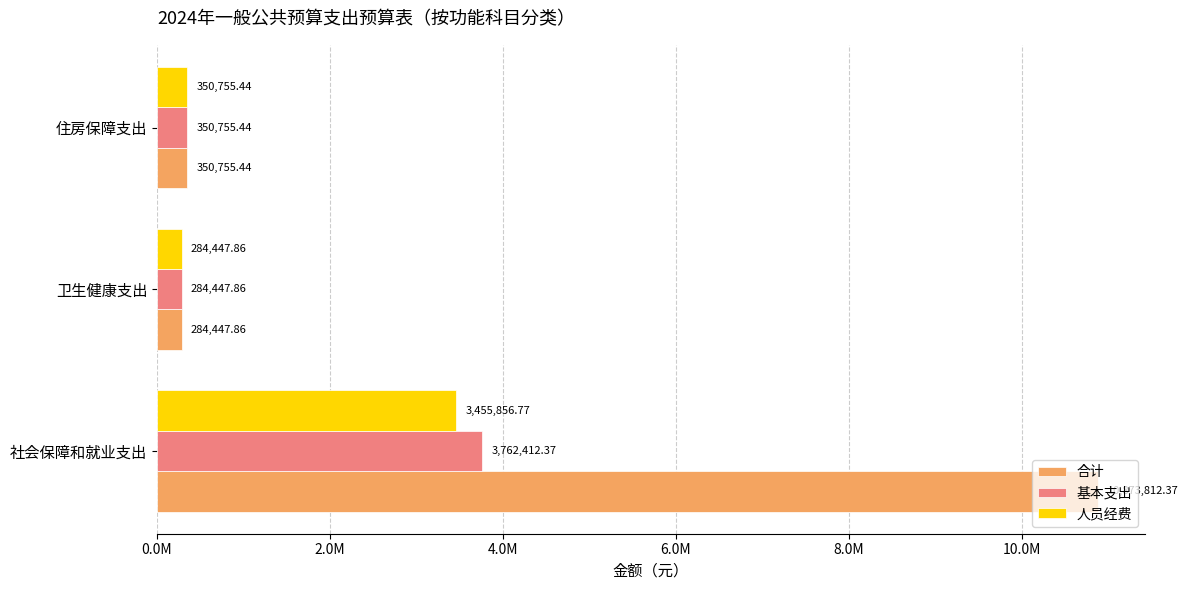

What are all the series names shown in the legend?

合计, 基本支出, 人员经费